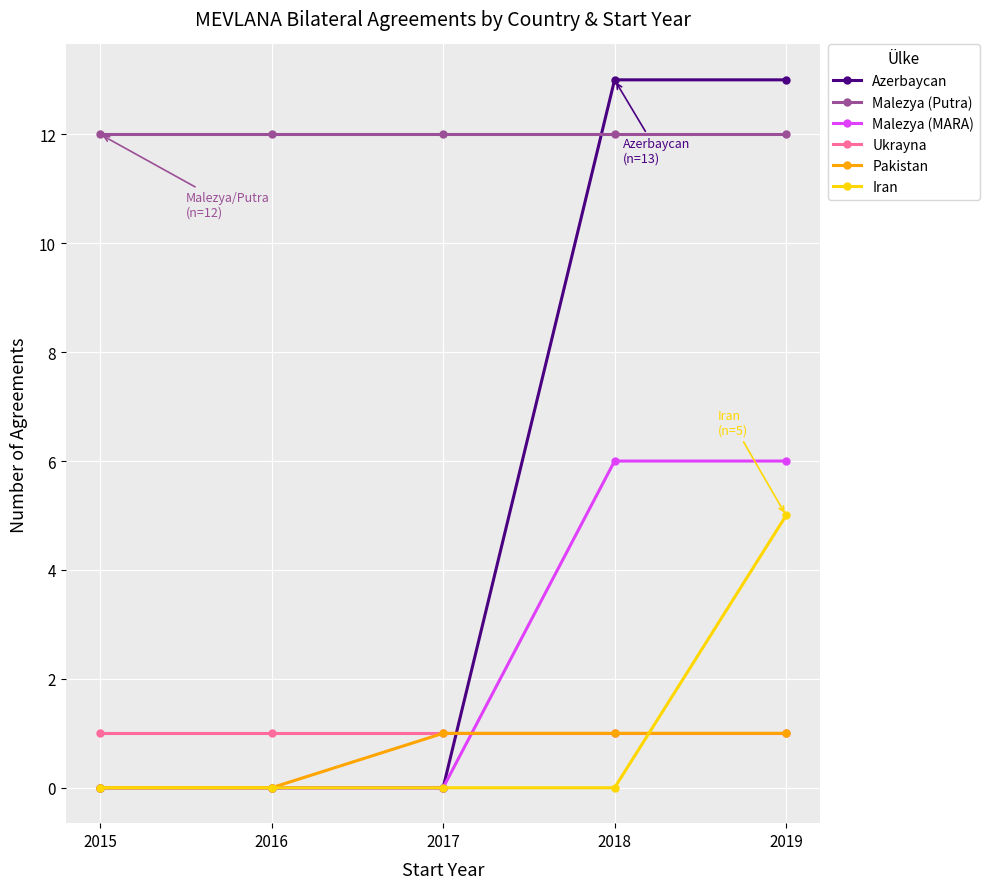

What is the spread (max minus min) of values at 2018?

13